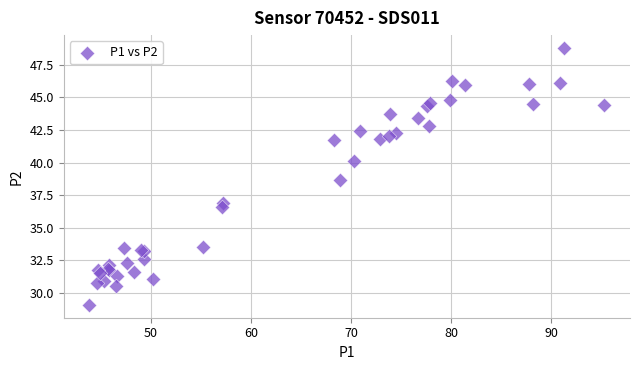

What Y value in the scatter plot is closest to 38?

38.6